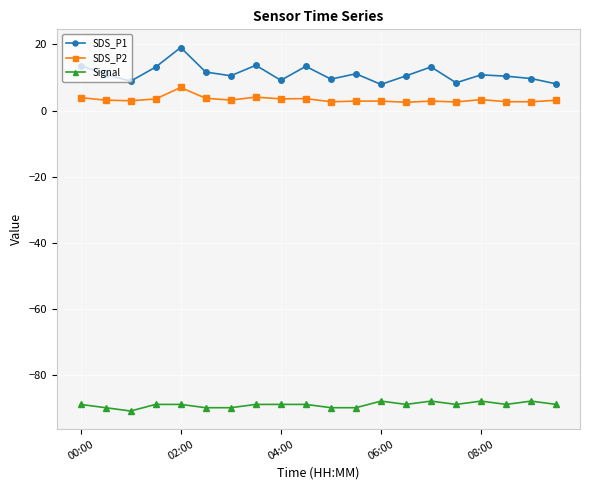

What is the minimum value shown in the chart?

-91.0